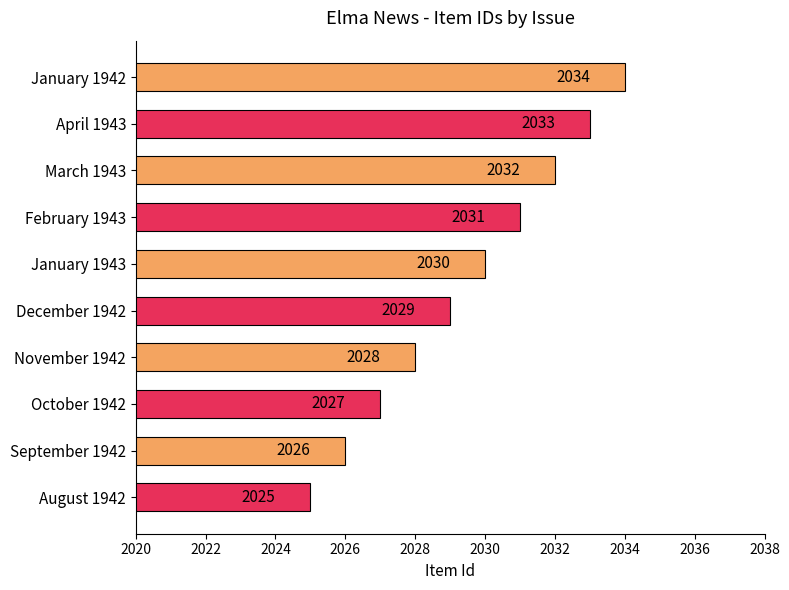

What is the difference between the maximum and minimum values?

9